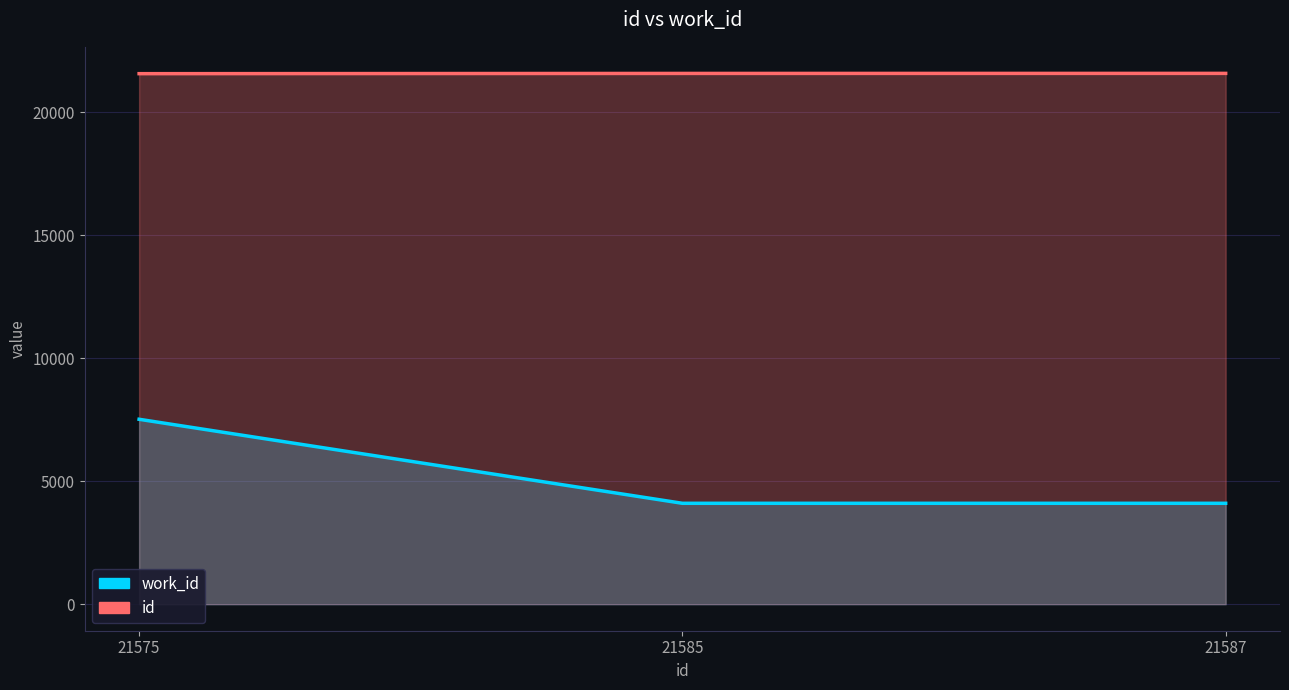

Rank the series by their average value, from highest to lowest.

id, work_id